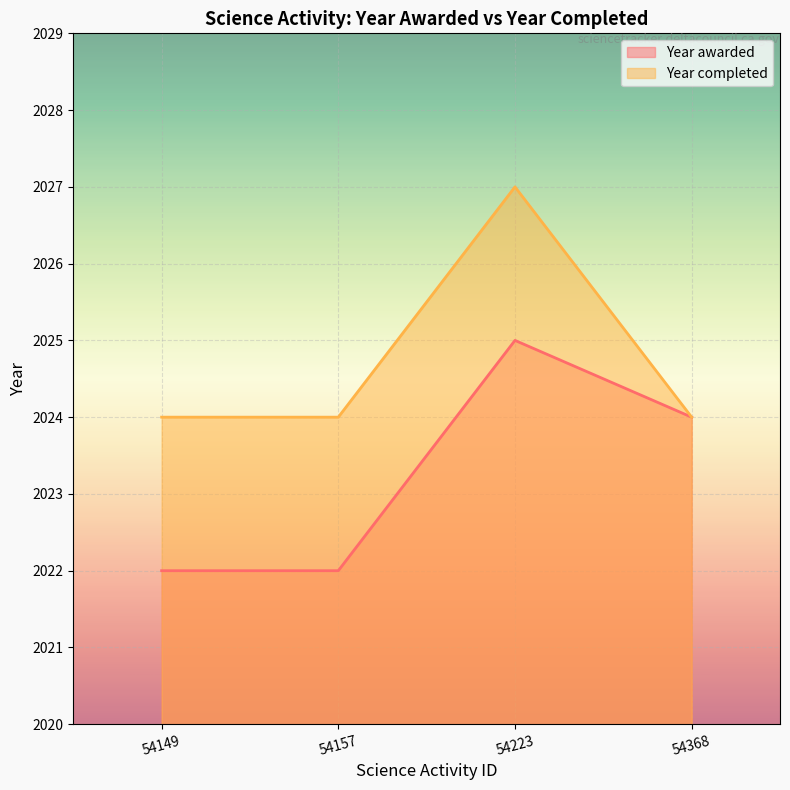

Which category has the lowest value across all series?

54149